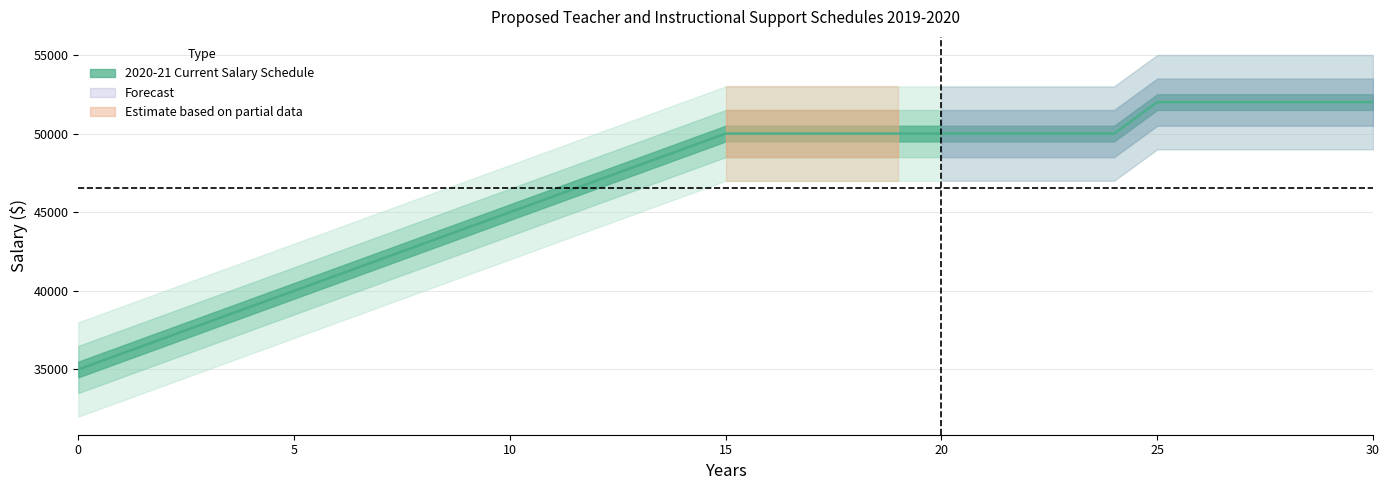

True or false: there are more than 2 points higher than both neighbors.

False